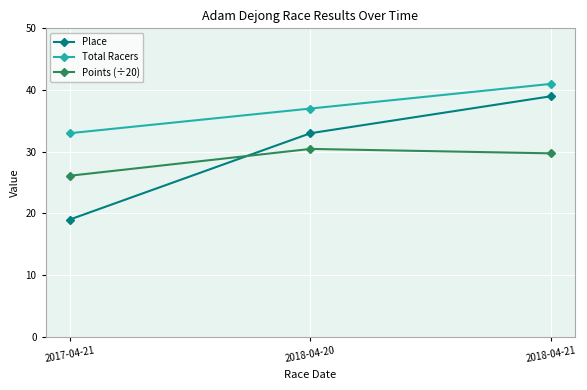

How many values in the Place series are below 33?

1